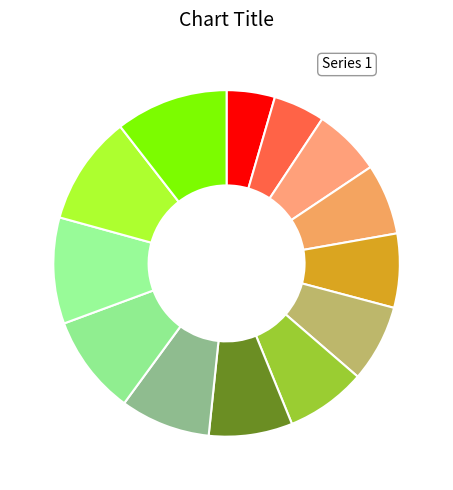

Count the number of slices in the pie.

13